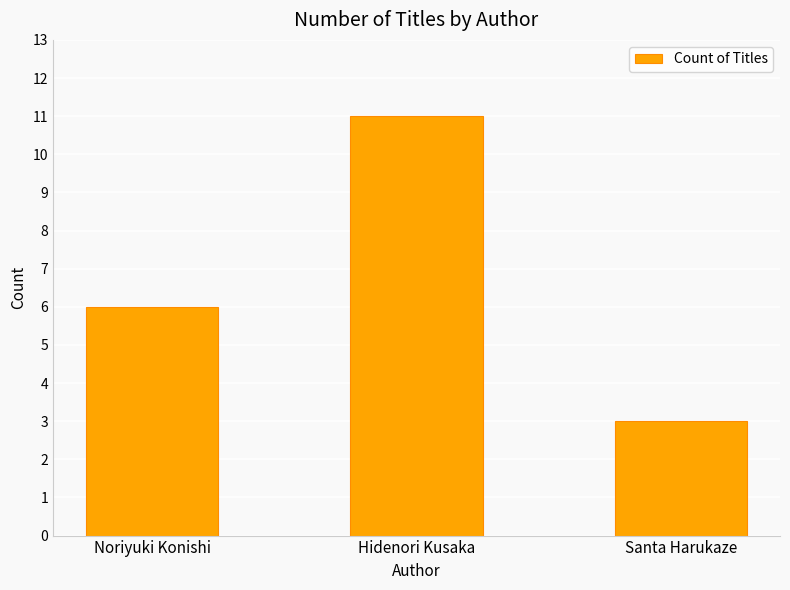

The value at Noriyuki Konishi is 6. True or false?

True